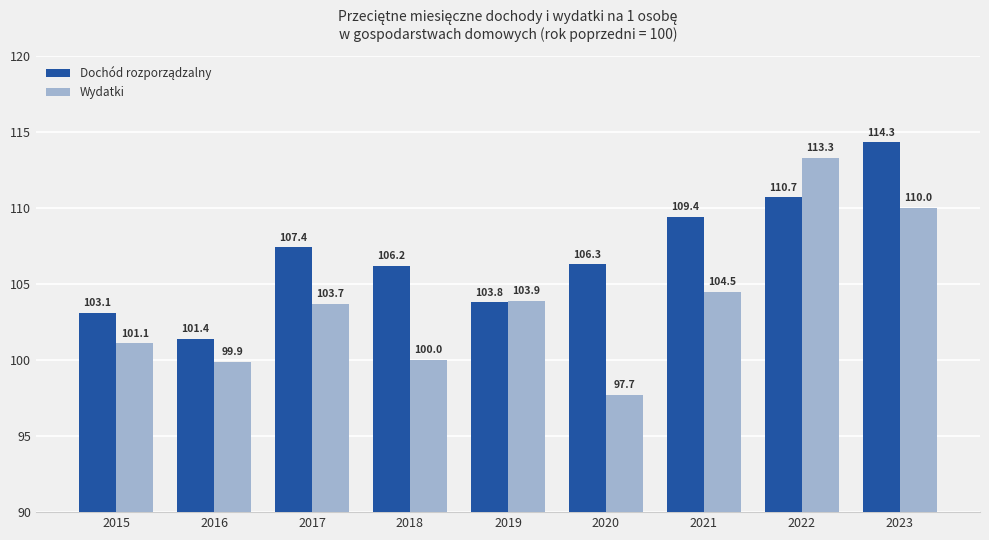

What is the sum of all Wydatki values?

934.1